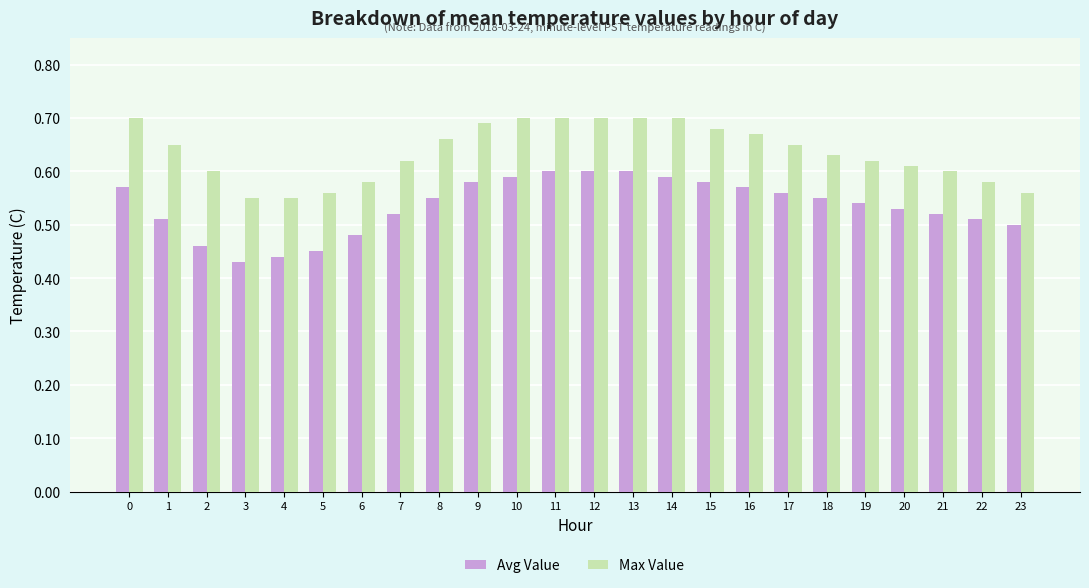

What is the total value across all series at 18?

1.2